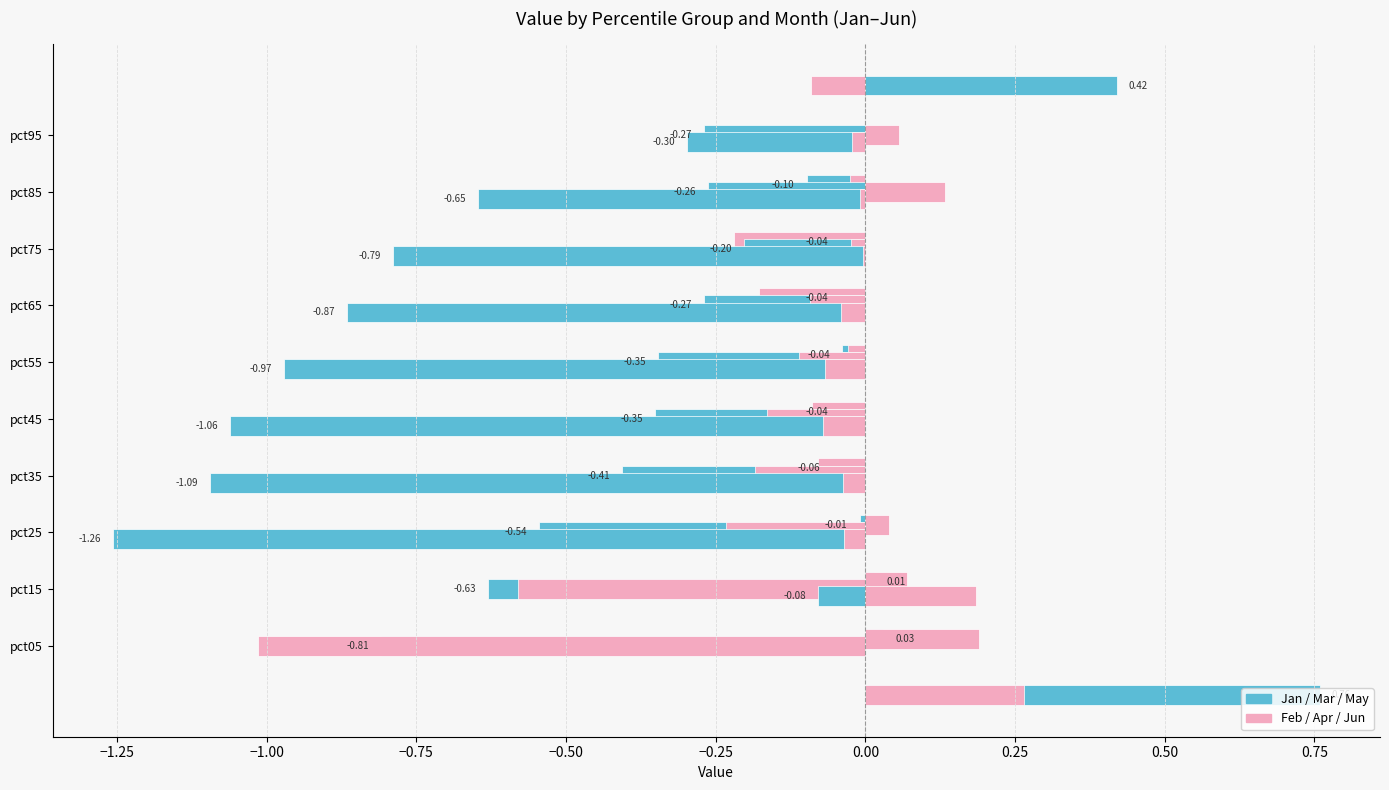

Is it true that Feb equals -0.1 at pct75?

False